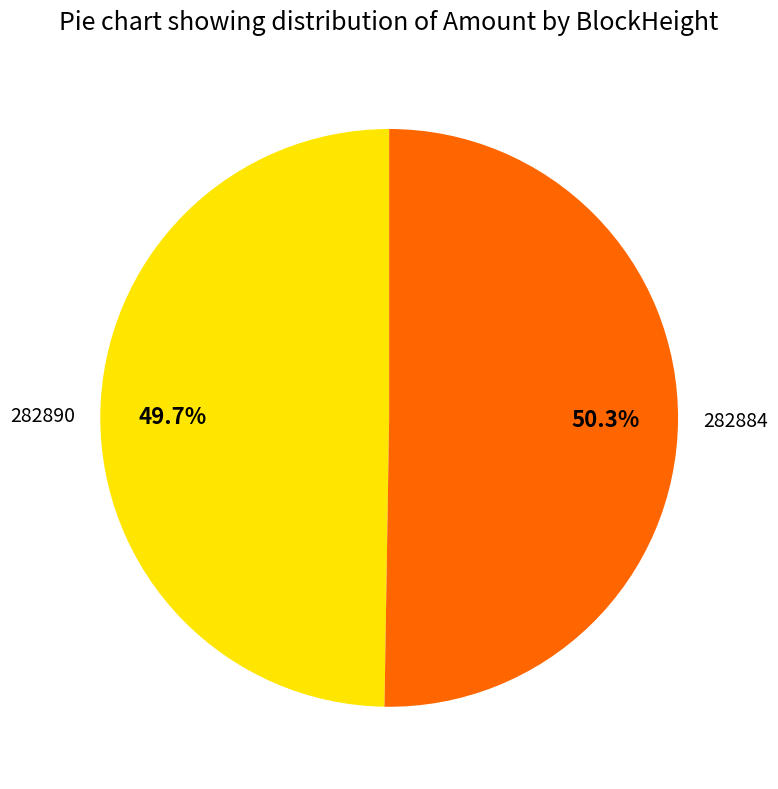

Is there any slice that represents more than half of the pie?

Yes